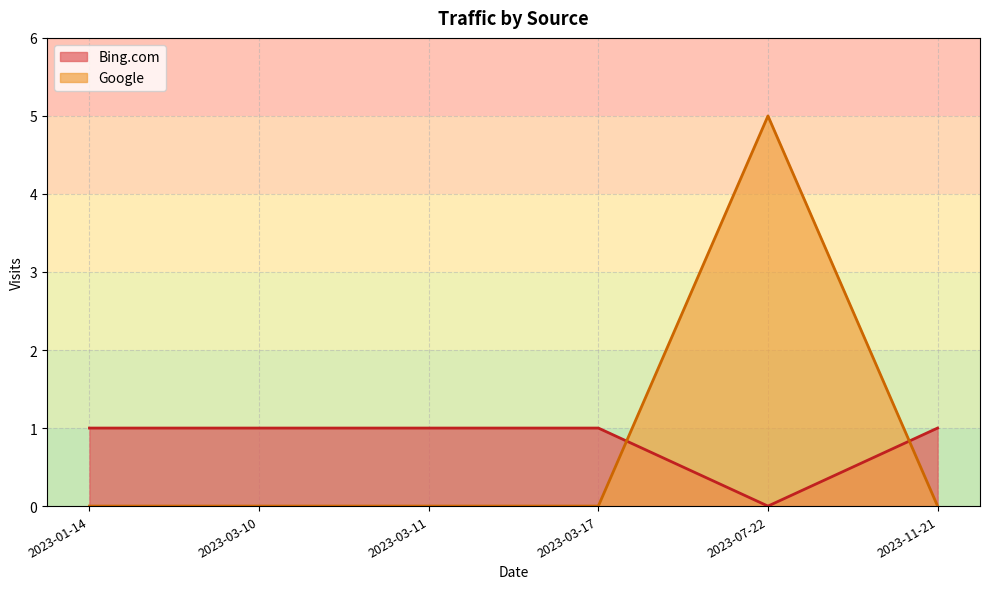

What is the difference between the maximum and minimum values in the Google series?

5